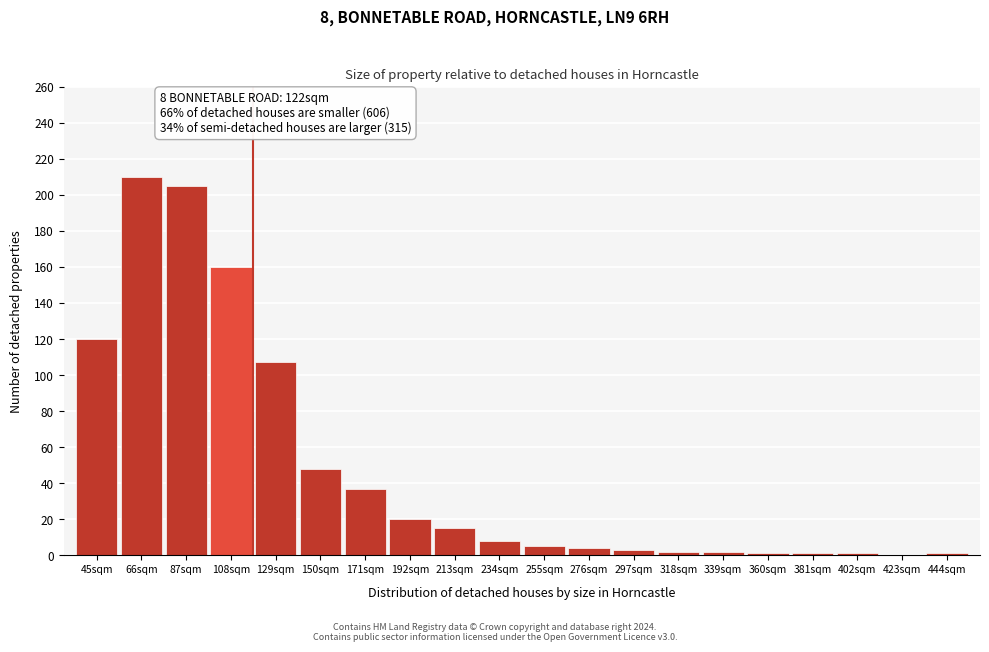

What is the ratio of the value at 108sqm to the value at 66sqm?

0.8